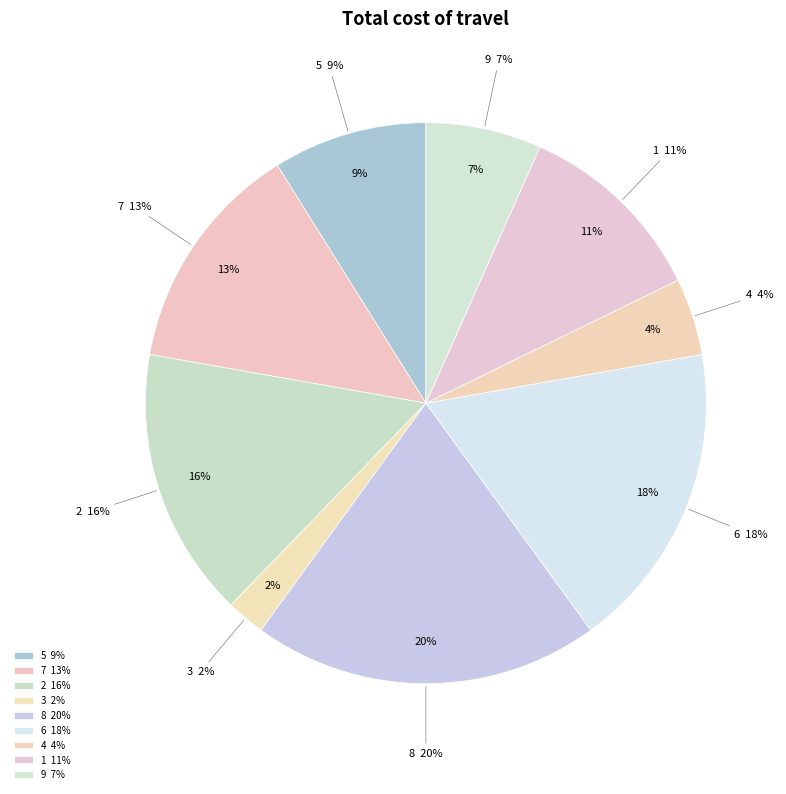

Is there any slice that represents more than half of the pie?

No